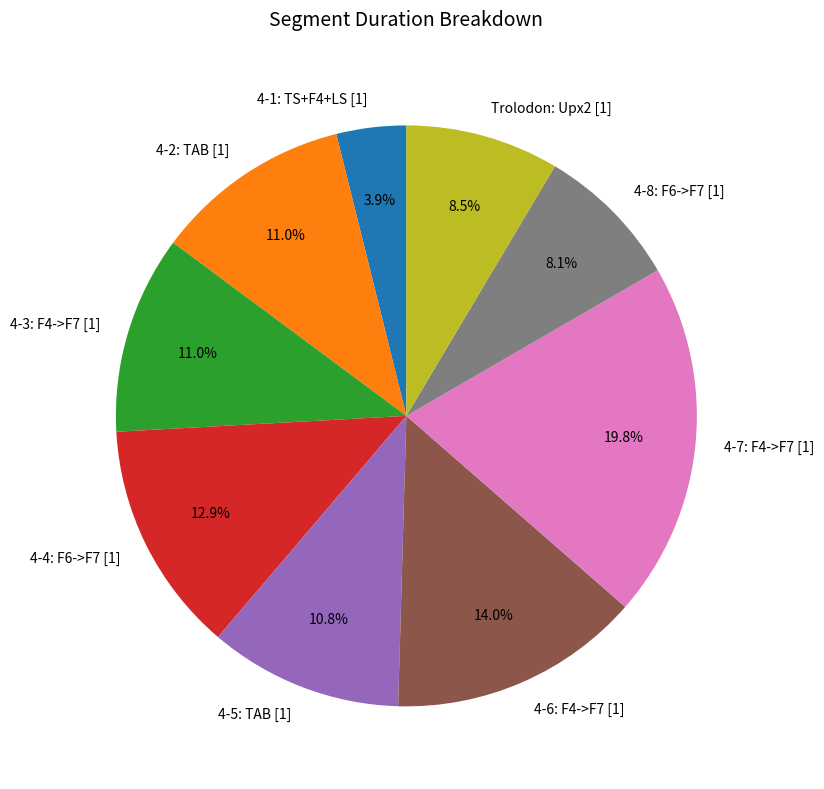

To the nearest percent, what is the difference between the largest and smallest slice percentages?

16%